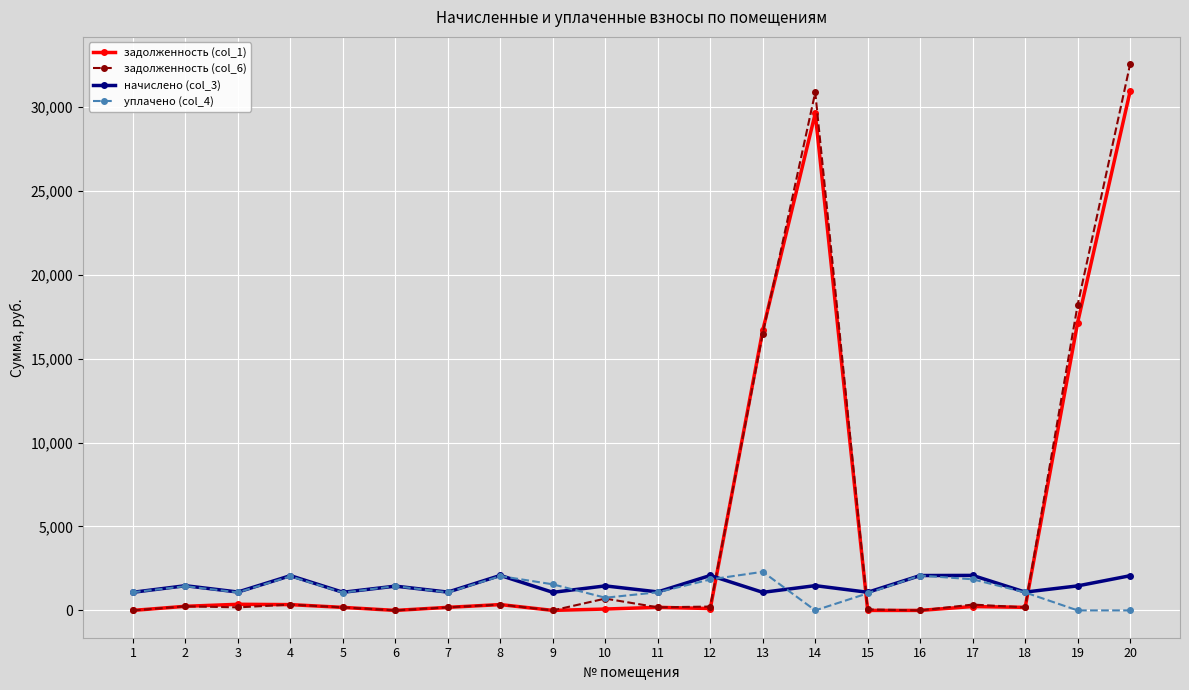

Does the chart display data point markers on the line(s)?

Yes